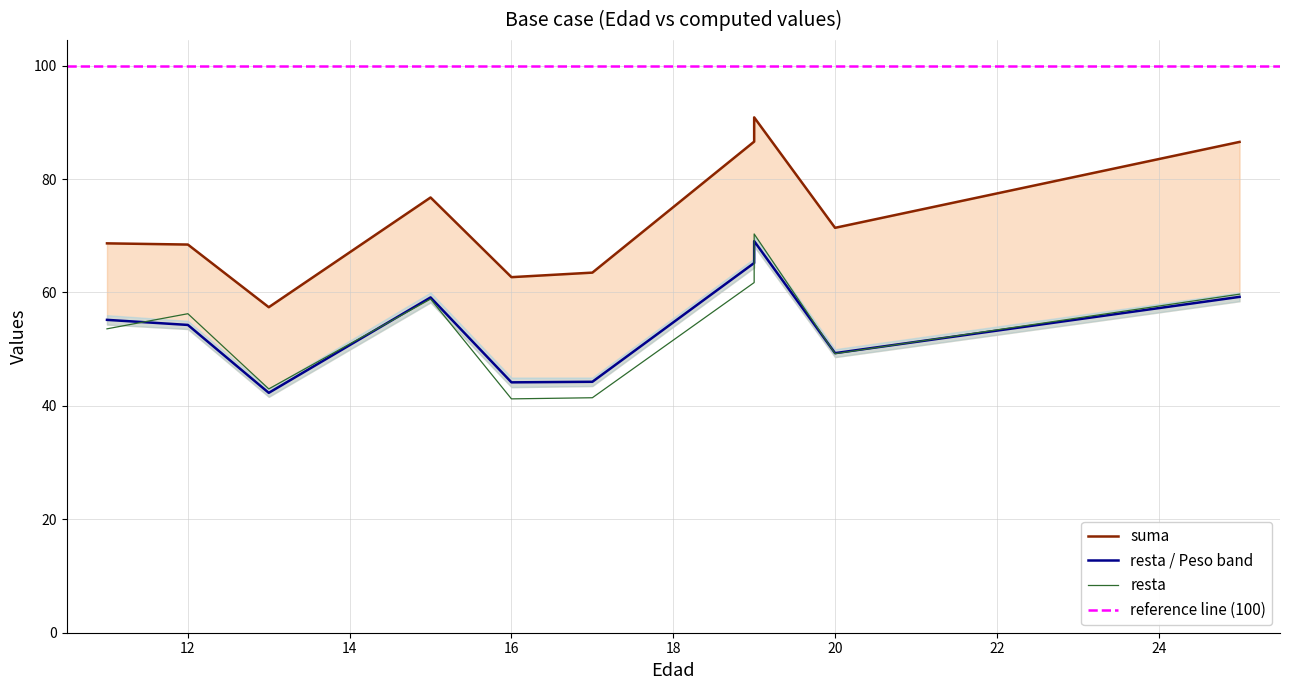

What is the difference between the second highest and second lowest values in the suma series?

23.9